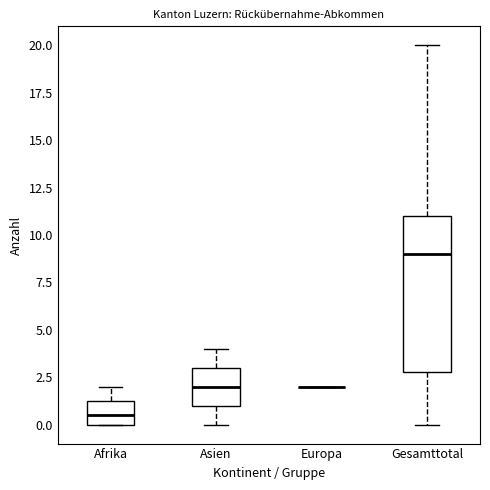

Reading left to right, read every box against the y-axis: the position of its median line, the range the box covers, and the ends of its whiskers. The values are not printed on the chart, so give them approximately, as read against the axis.

Afrika: median 0.5, box 0.0 to 1.5, whiskers 0.0 to 2.0
Asien: median 2.0, box 1.0 to 3.0, whiskers 0.0 to 4.0
Europa: box collapsed to a line at 2.0, whiskers 2.0 to 2.0
Gesamttotal: median 9.0, box 3.0 to 11.0, whiskers 0.0 to 20.0